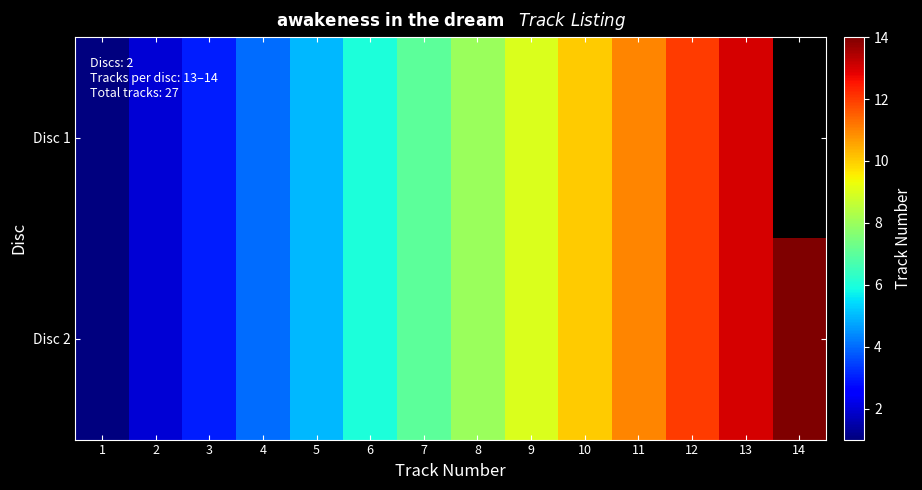

How many data points in Disc 1 are less than 8?

7